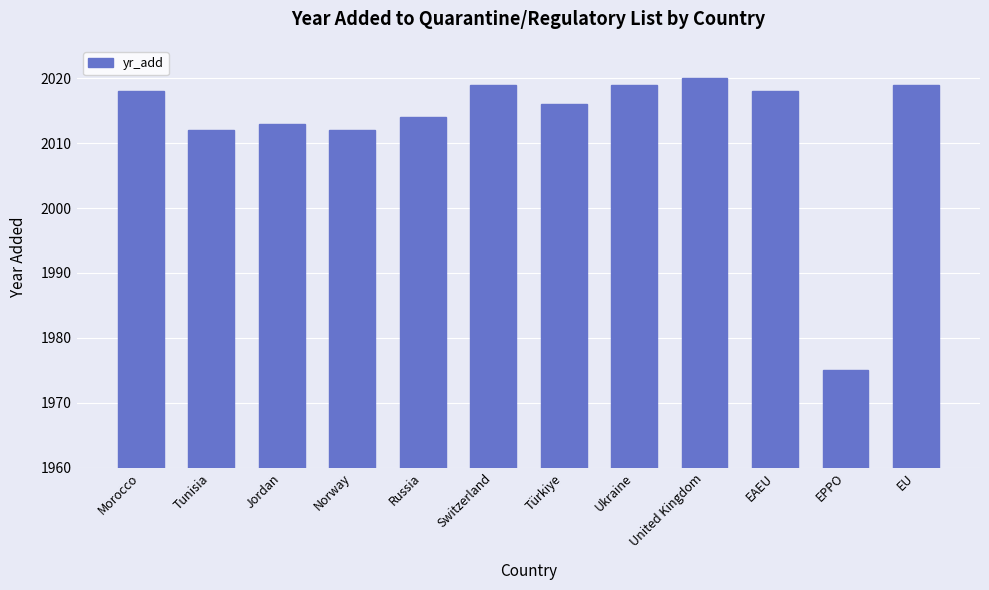

What value does the data have at EU, to the nearest 5?

2020